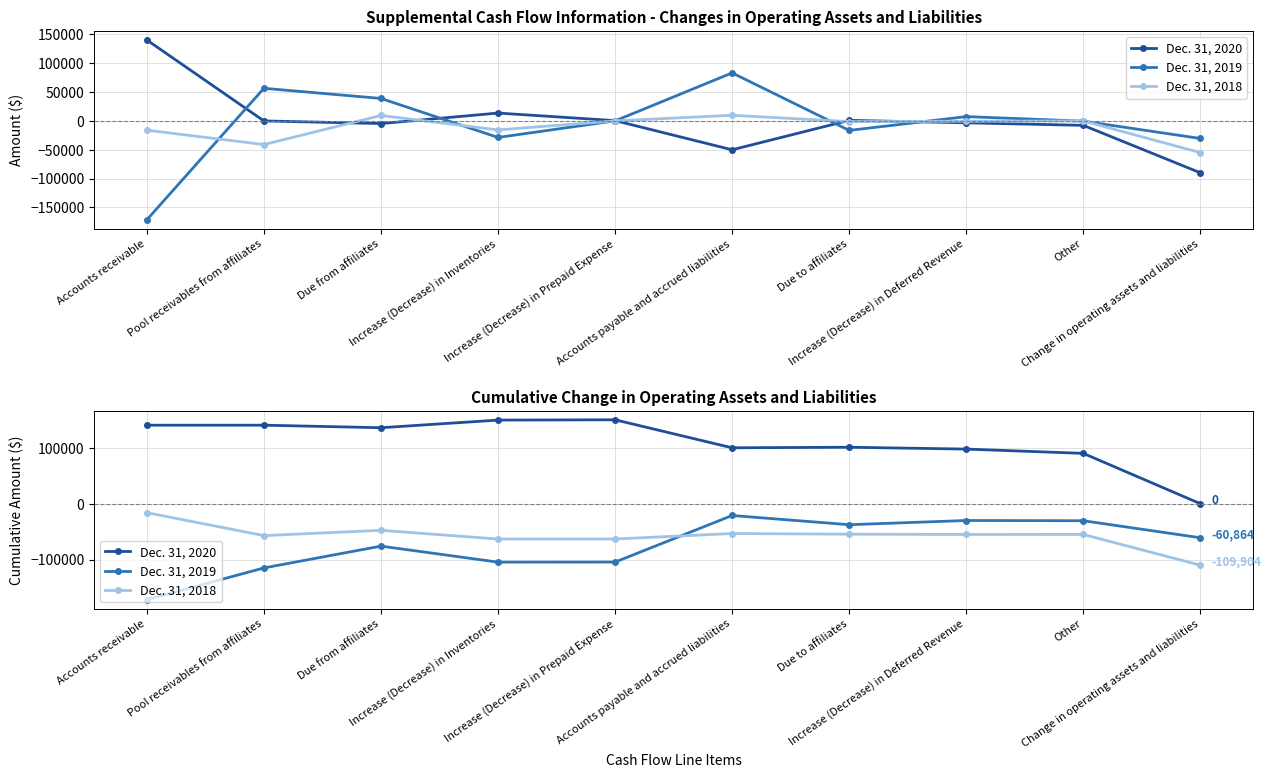

In Dec. 31, 2020, how many points are higher than both neighbors (excluding endpoints)?

2